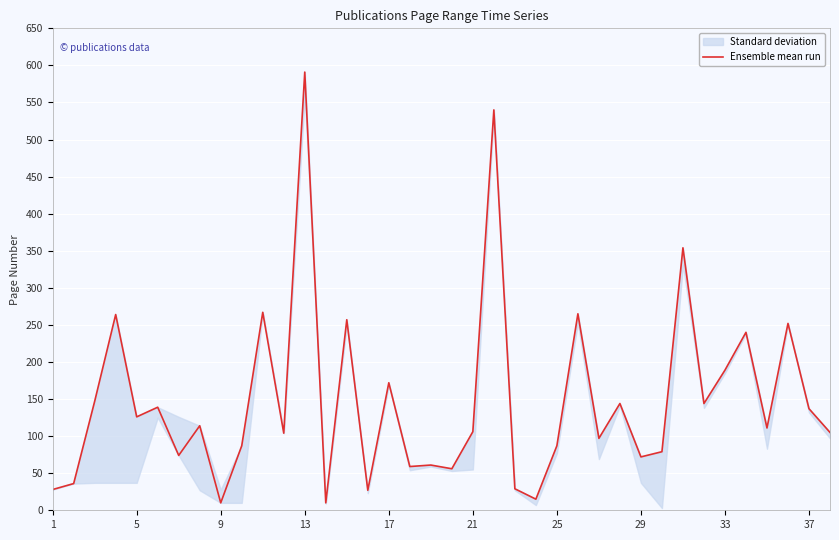

How many categories are shown in the chart?

38